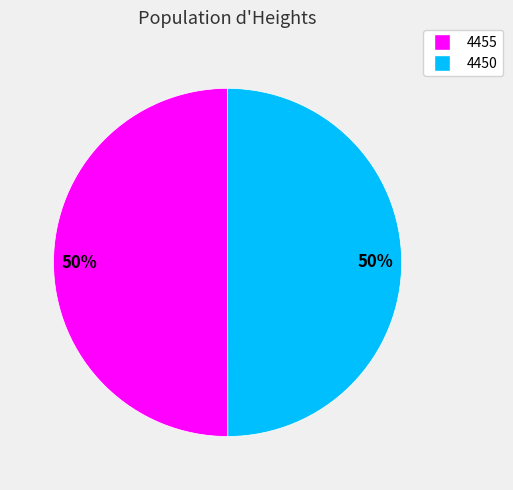

How many slices are in this pie chart?

2